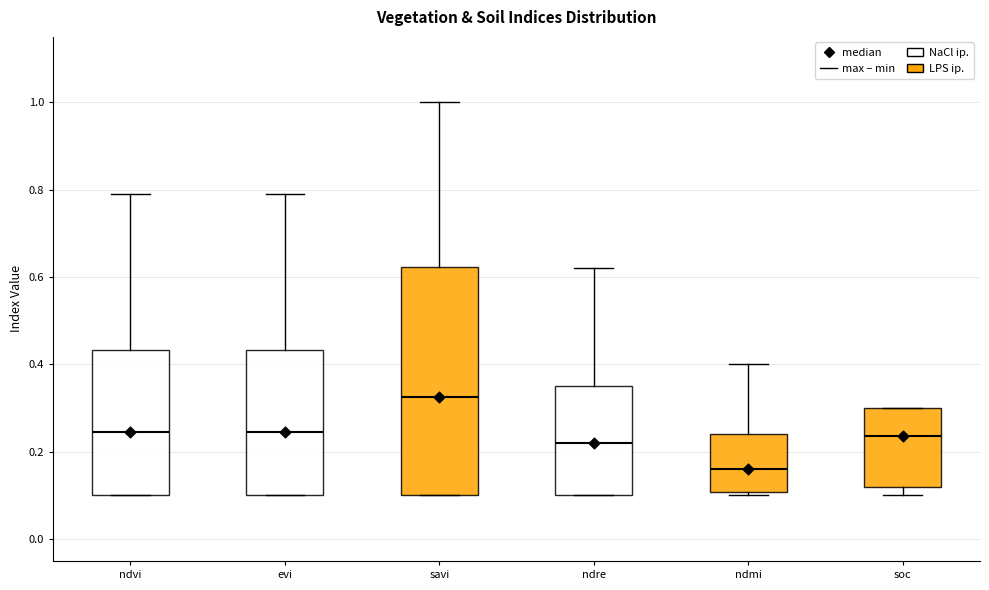

Comparing the boxes themselves (not the whiskers), which one is the tallest?

savi